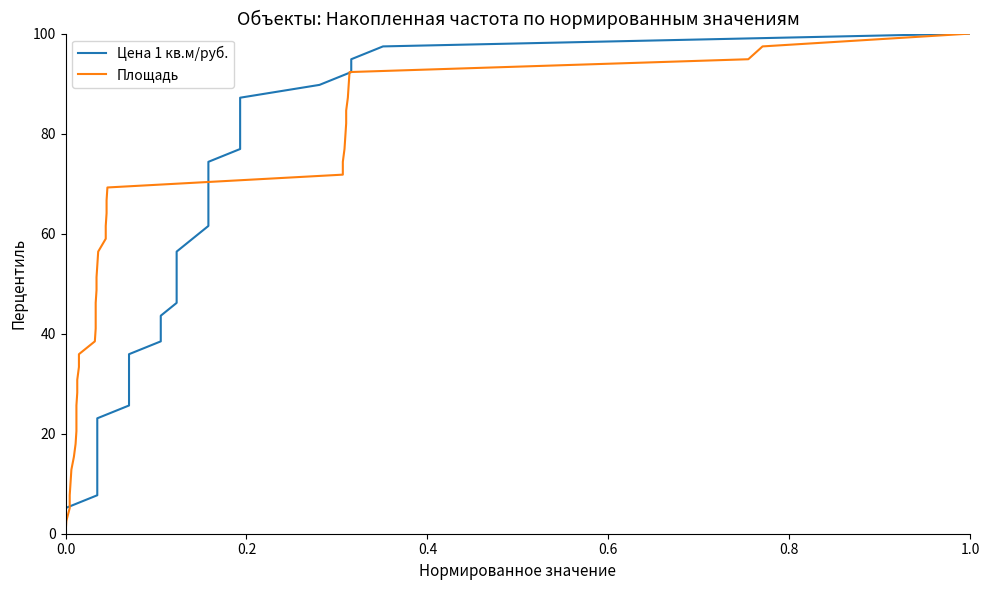

What is the difference between the maximum and second lowest values in the Цена 1 кв.м/руб. series?

97.4